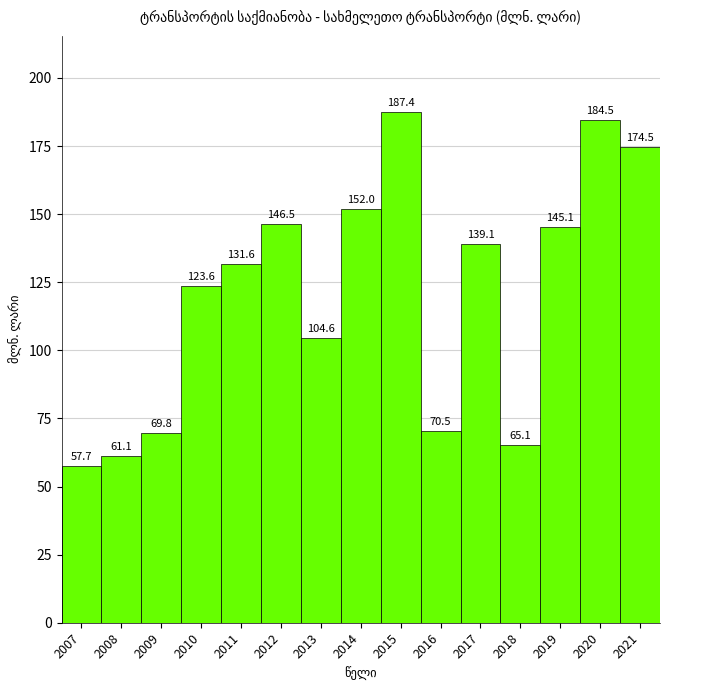

Reading left to right, extract all data points from this chart.

57.7	61.1	69.8	123.6	131.6	146.5	104.6	152.0	187.4	70.5	139.1	65.1	145.1	184.5	174.5